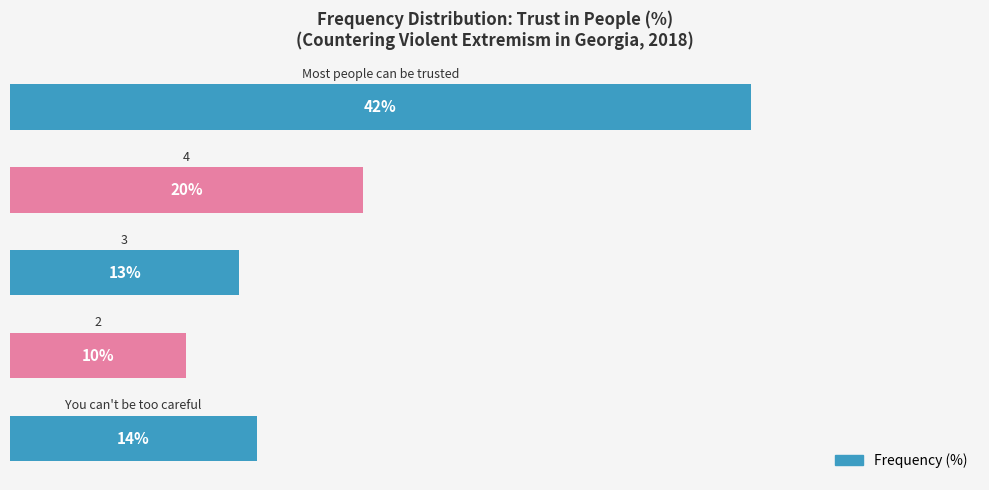

What is the smallest value displayed?

10